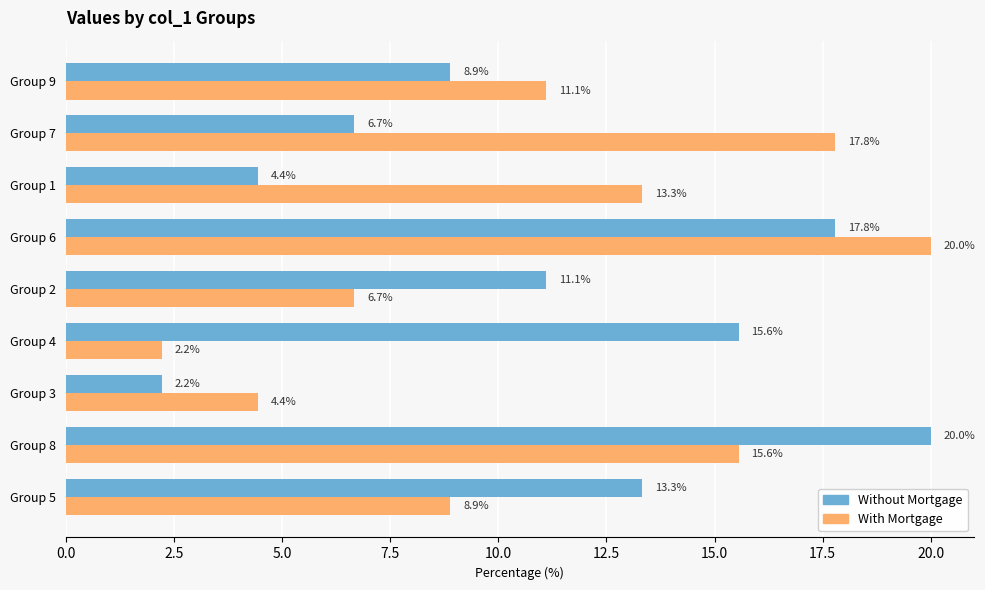

Which series changed the most between Group 6 and Group 7?

Without Mortgage